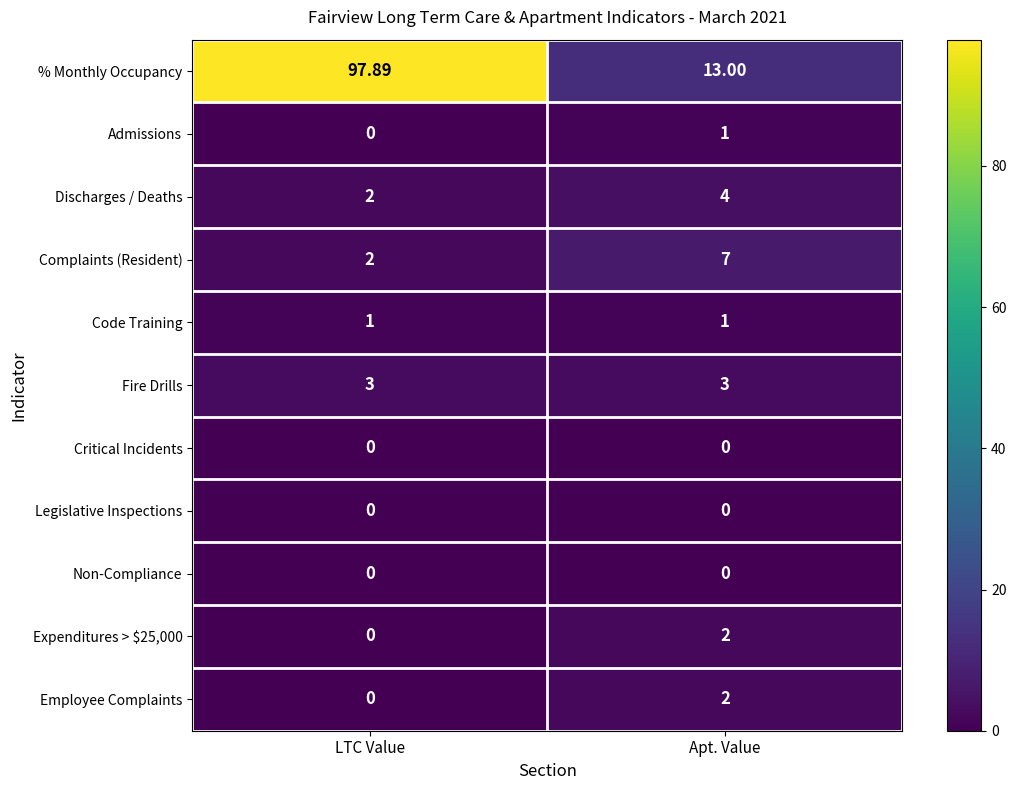

What is the maximum value shown in the chart?

97.9